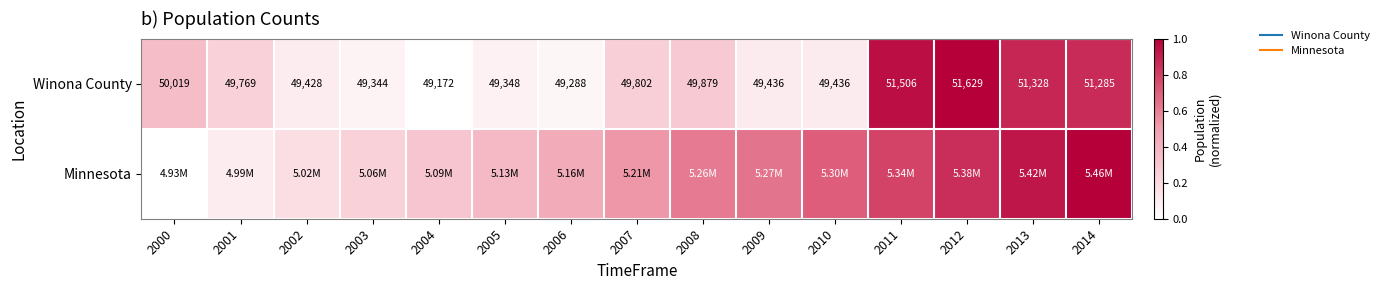

Count the number of data series in this chart.

2